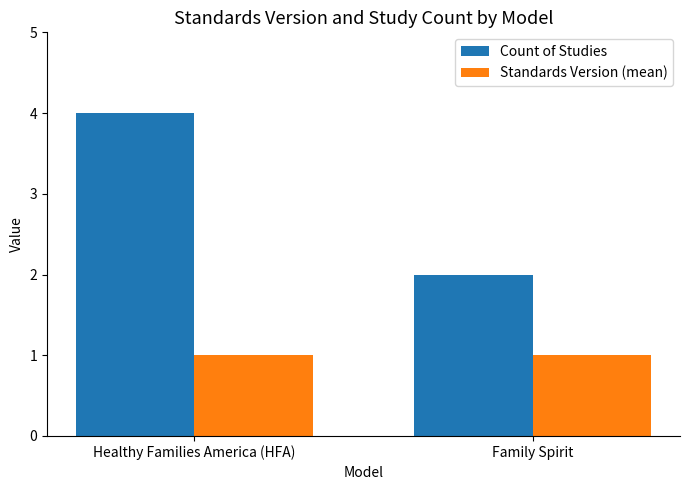

Reading right to left, extract all data points from this chart.

Count of Studies: 2	4
Standards Version (mean): 1	1